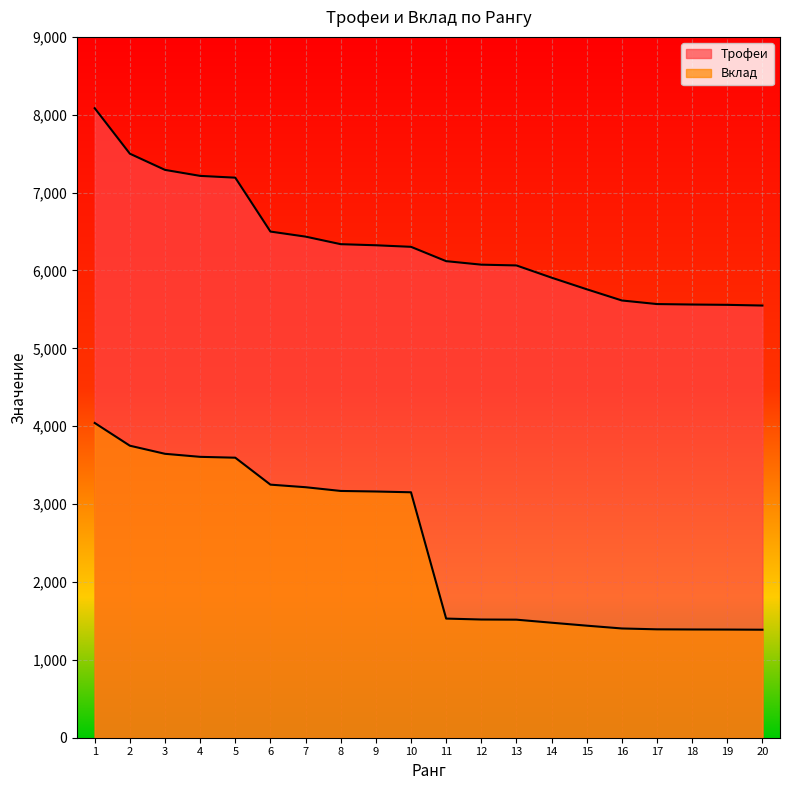

What is the smallest value displayed?

1387